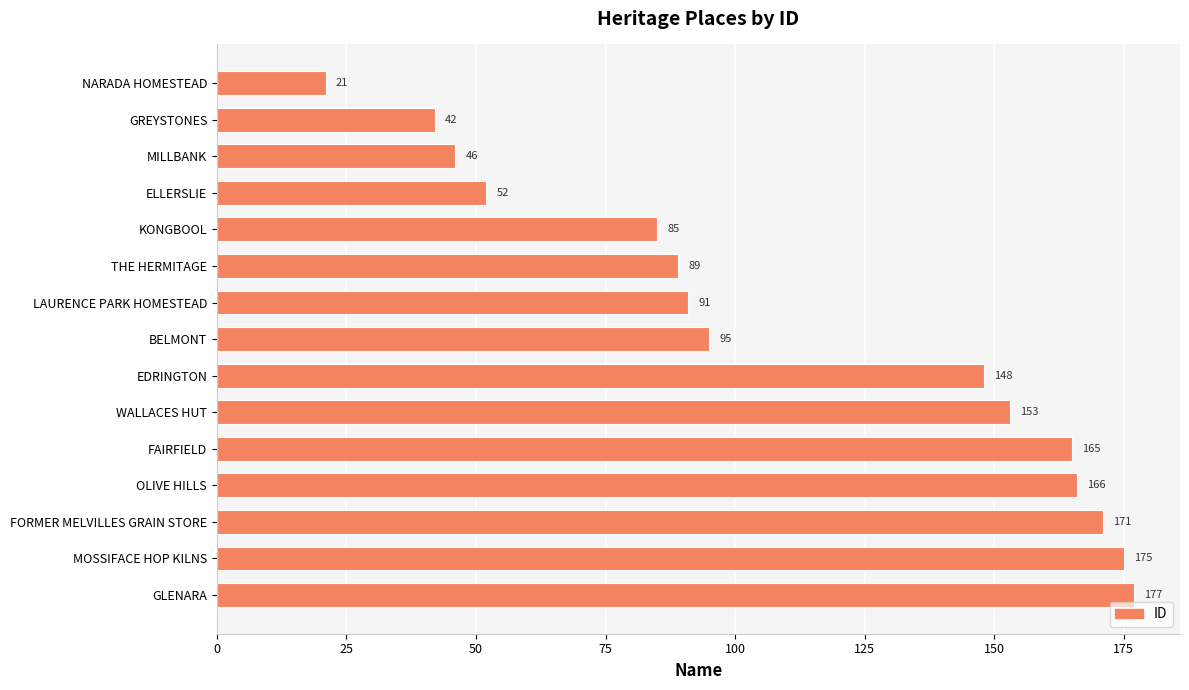

Which has a higher value, GLENARA or FAIRFIELD?

GLENARA